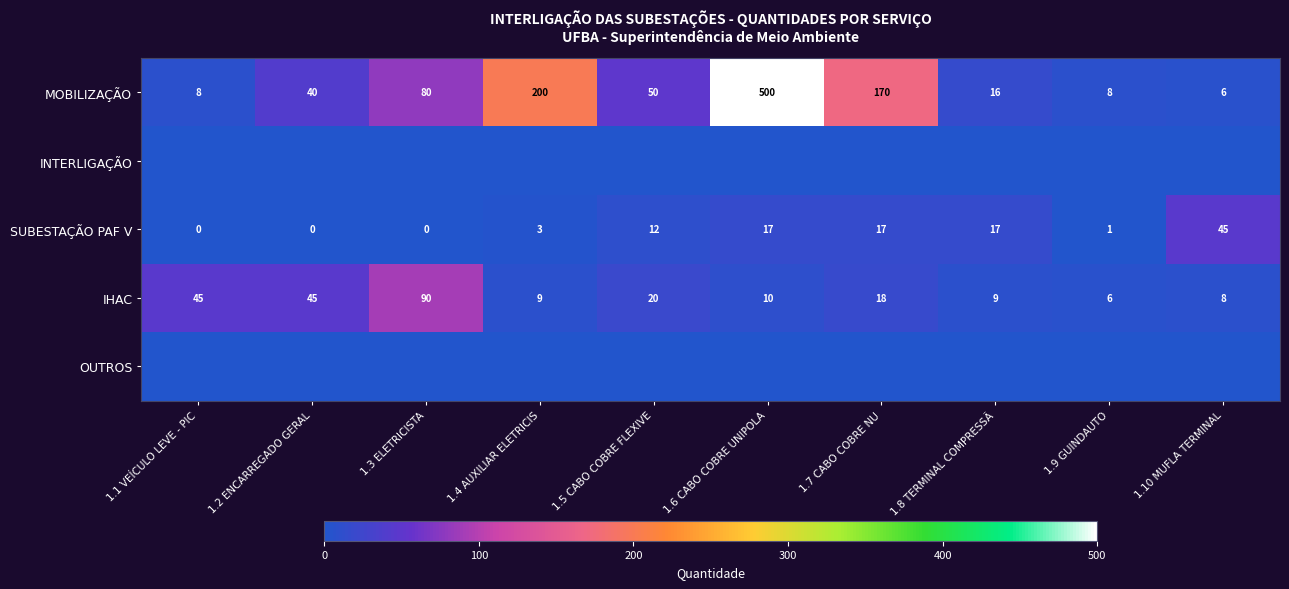

What is the difference between the IHAC values at 1.9 GUINDAUTO and 1.6 CABO COBRE UNIPOLA?

4